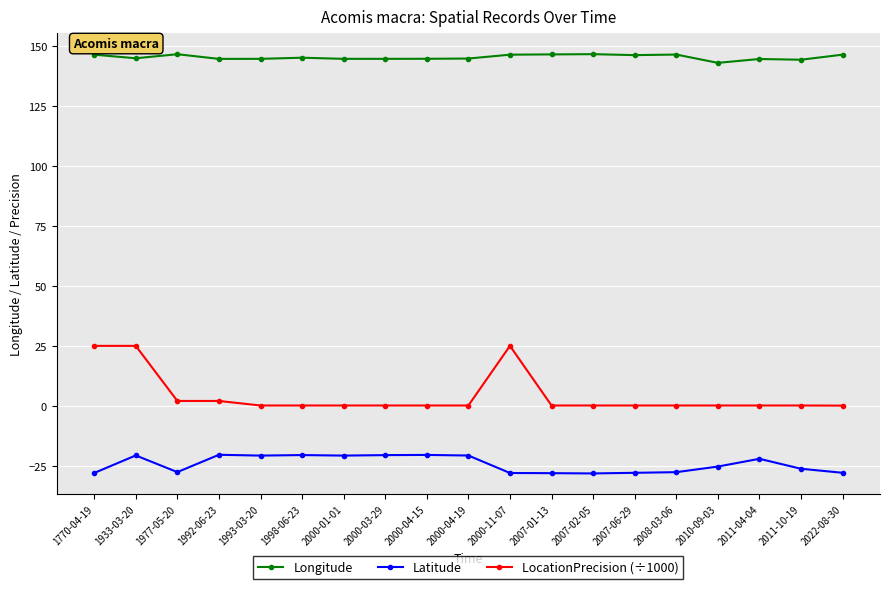

Which series has the largest range (max minus min)?

LocationPrecision (÷1000)